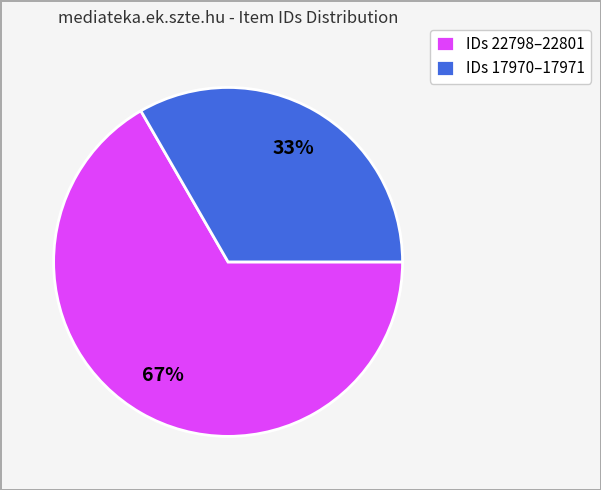

Is there a majority slice in this chart?

Yes